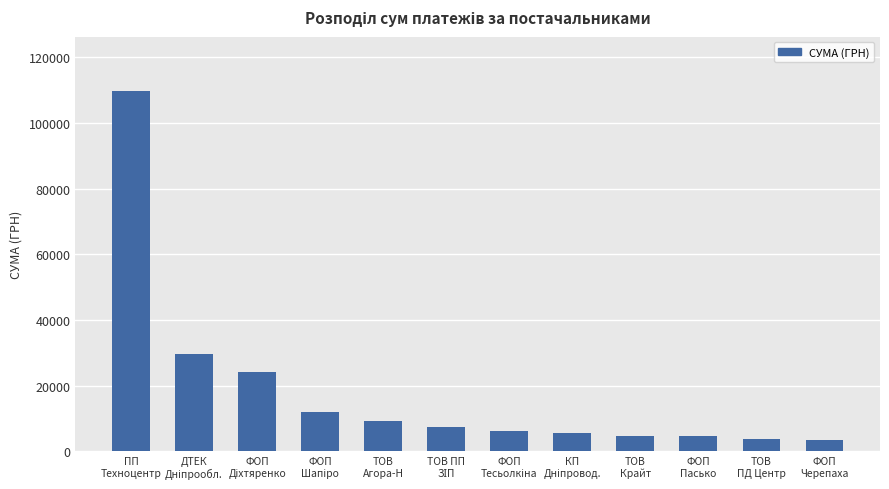

What is the minimum value shown in the chart?

3313.0